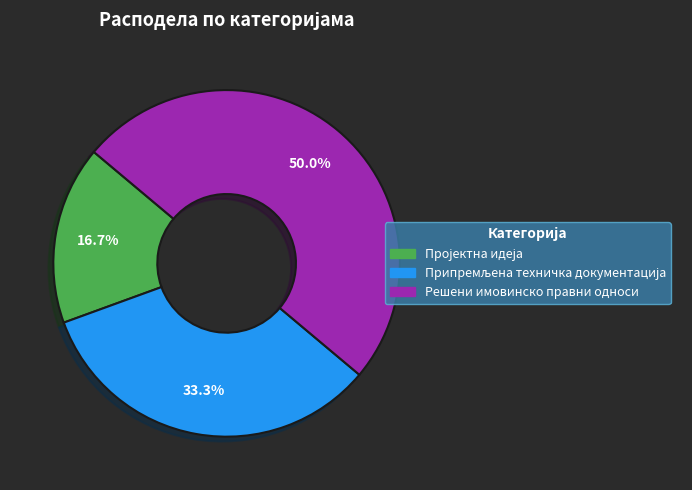

To the nearest percent, what is the difference between the largest and smallest slice percentages?

33%